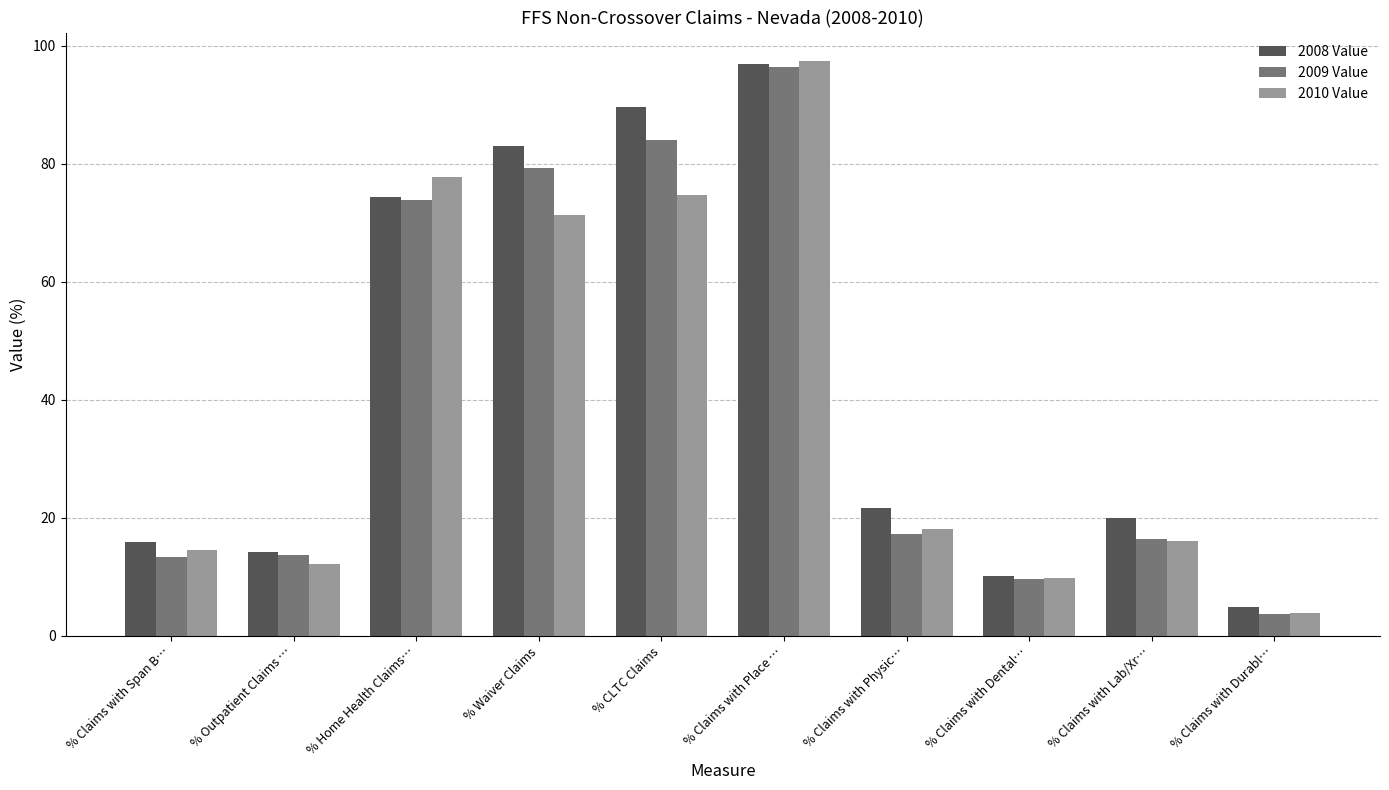

What is the total value across all series at % Waiver Claims?

233.5